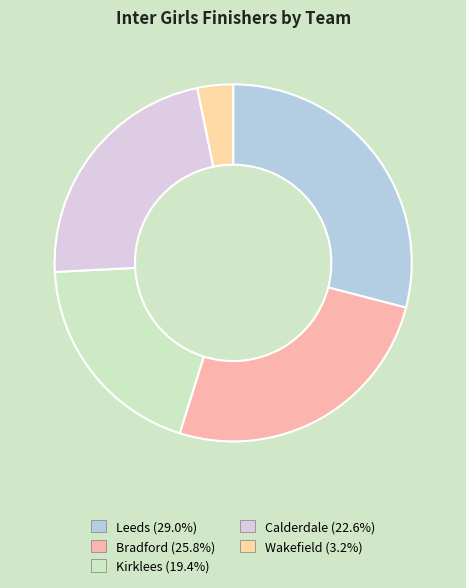

Is it true that Calderdale is 34% of the pie?

False